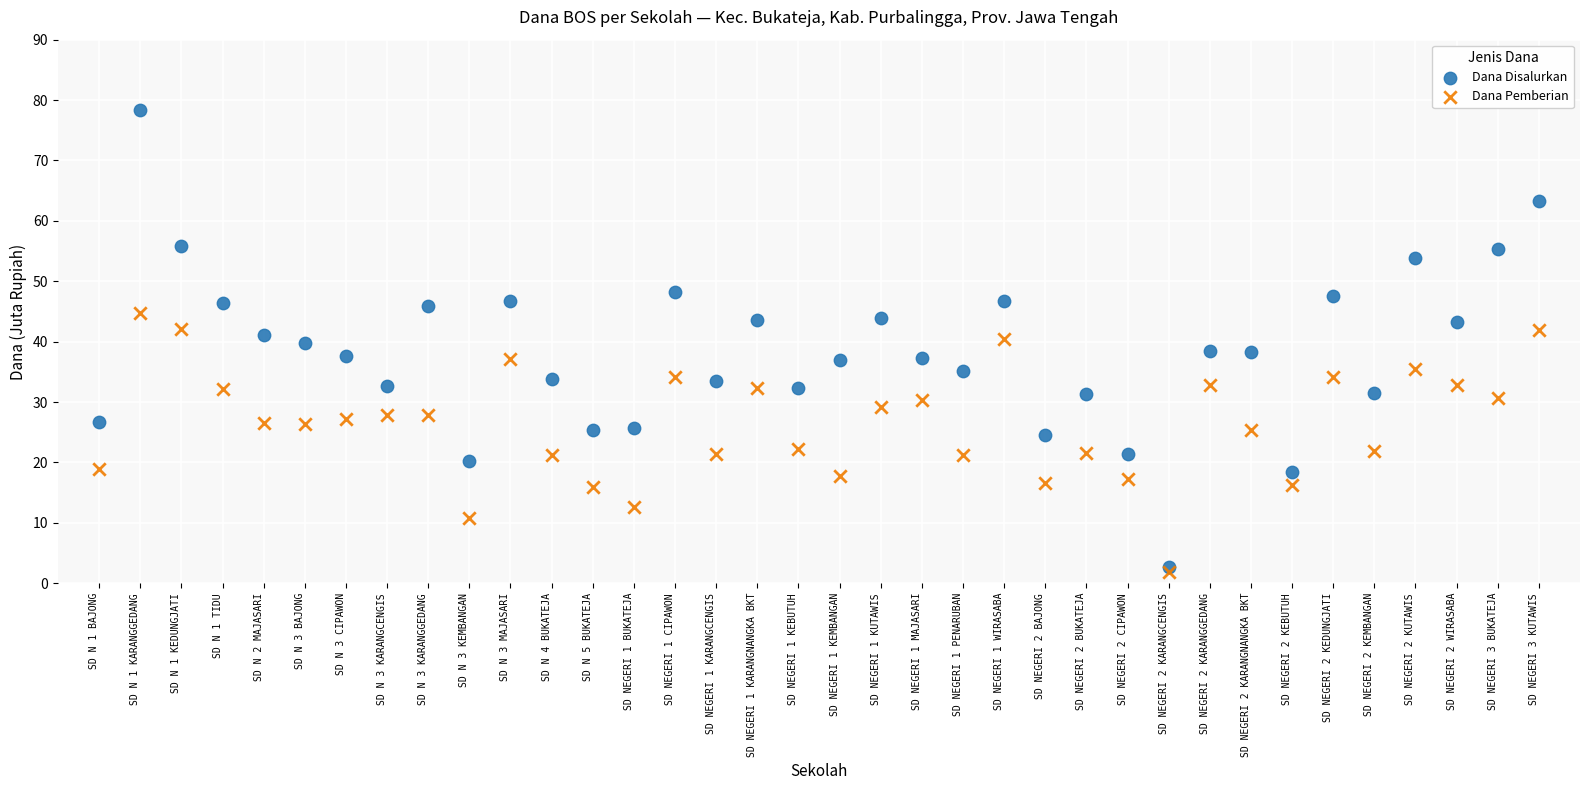

Across all data points, what is the range of Y values (max minus min)?

76.5